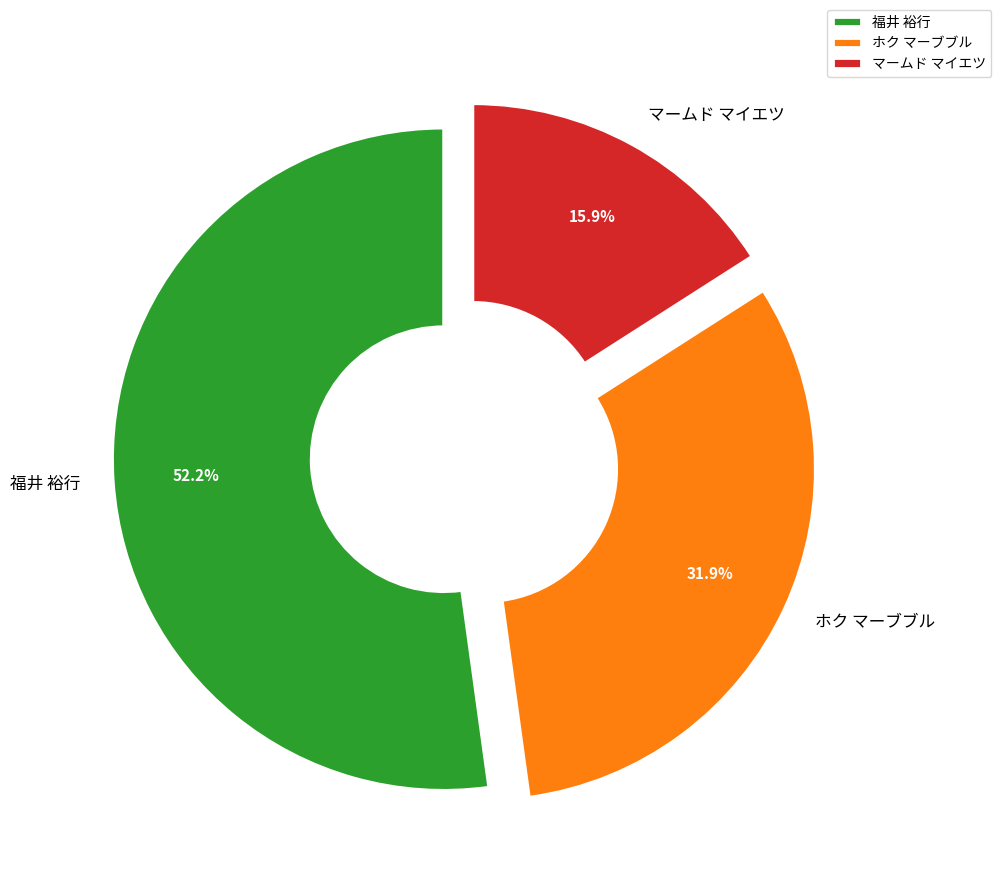

True or false: 福井 裕行 accounts for 63% of the total.

False